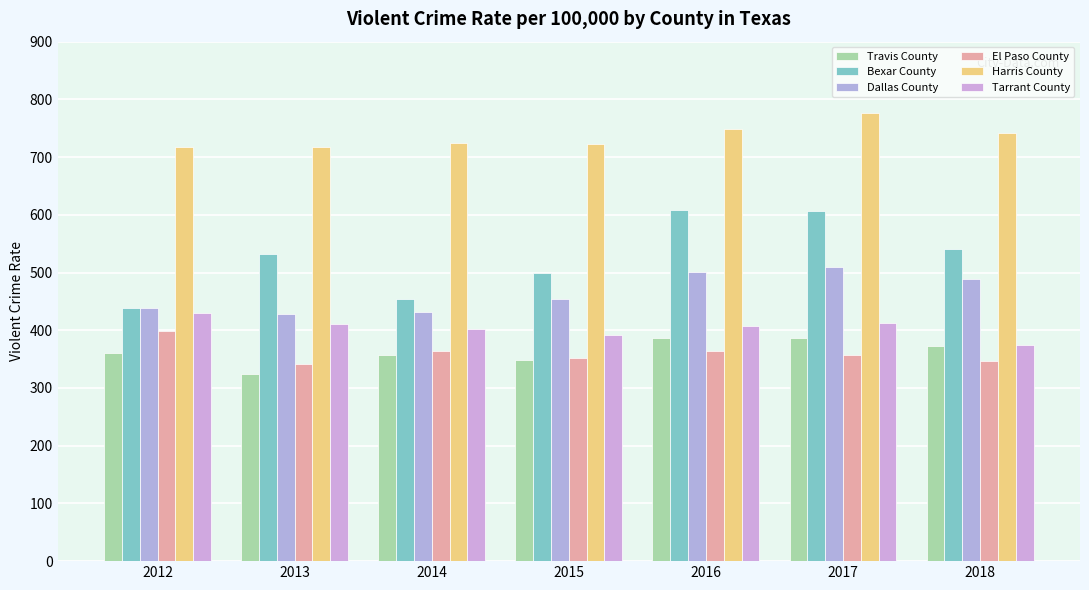

Reading left to right, list all the values displayed in this chart.

Travis County: 361	325	357	348	387	386	372
Bexar County: 439	532	454	500	608	606	541
Dallas County: 438	428	431	454	501	509	488
El Paso County: 399	341	364	352	364	358	346
Harris County: 717	717	725	722	749	776	741
Tarrant County: 430	410	403	392	407	413	374